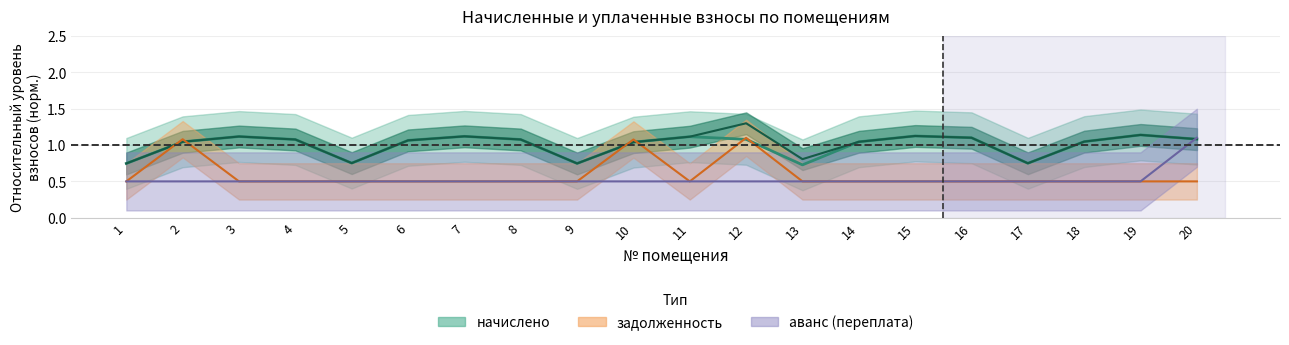

What is the total value across all series at 14?

3.1